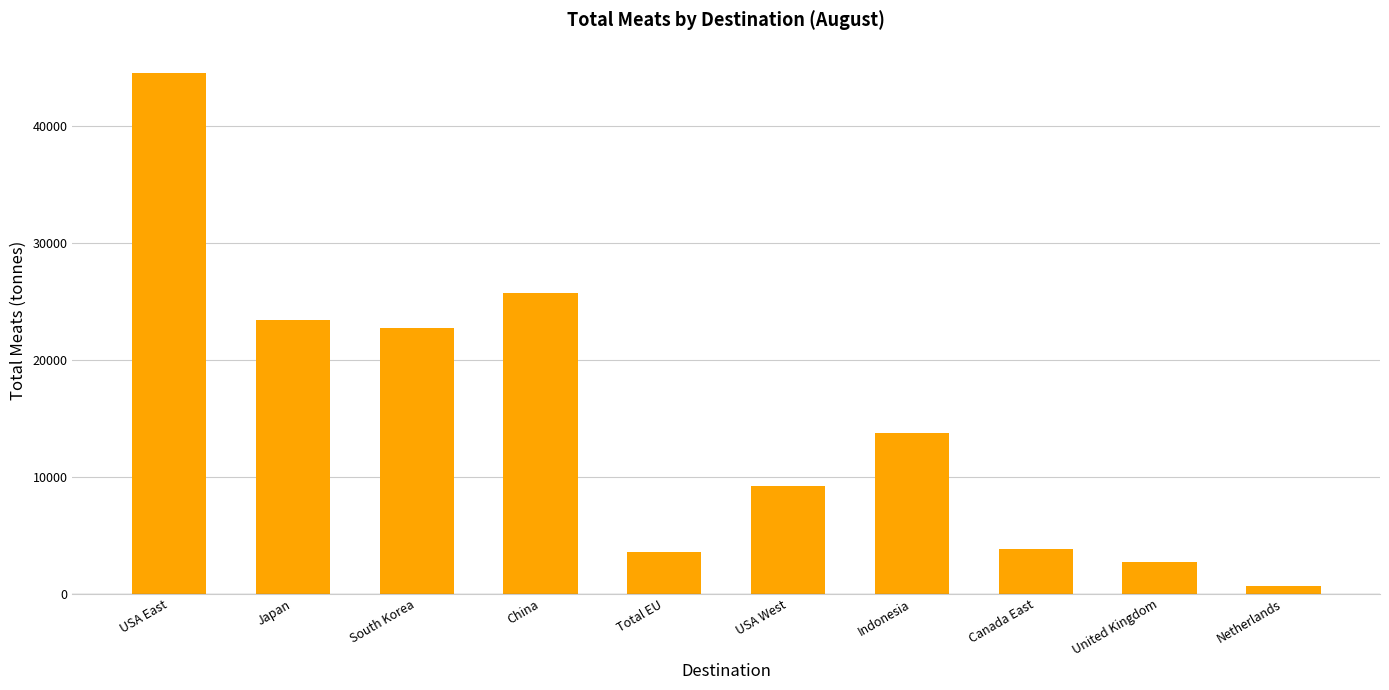

How many categories are shown in the chart?

10